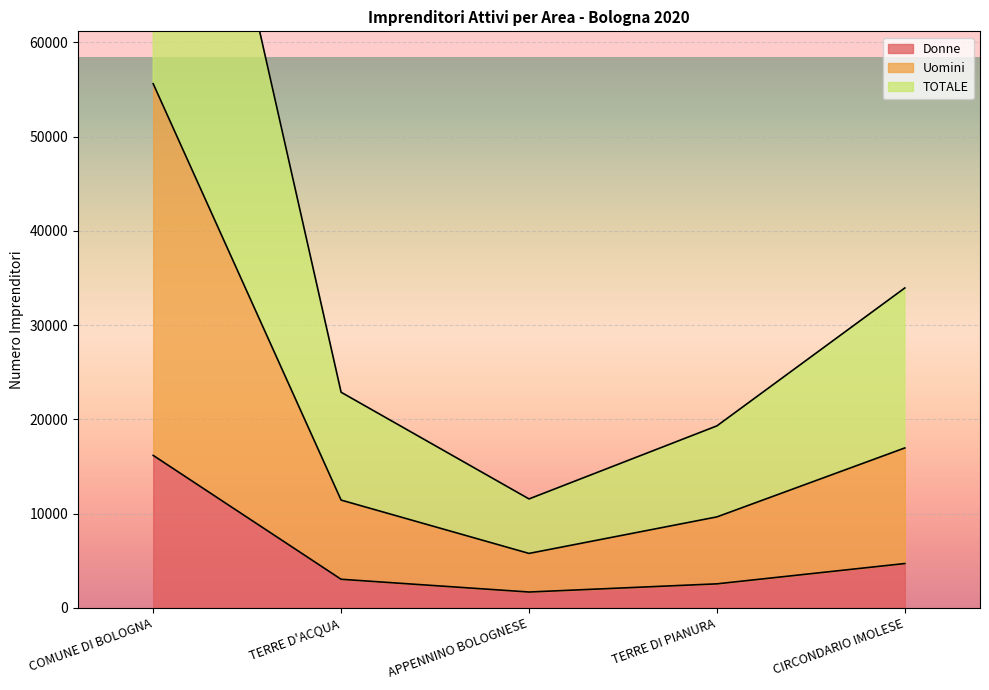

True or false: Donne has a value of 1244 at CIRCONDARIO IMOLESE.

False